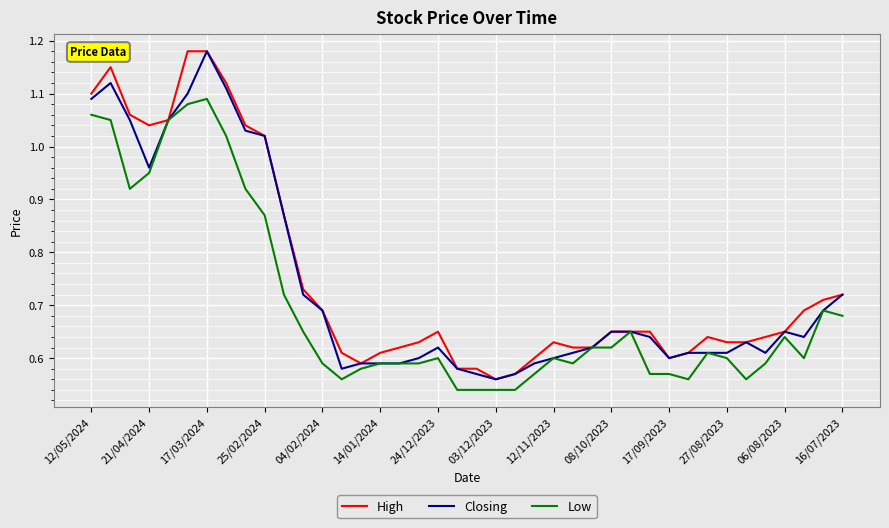

What is the highest value of the Closing series?

1.2